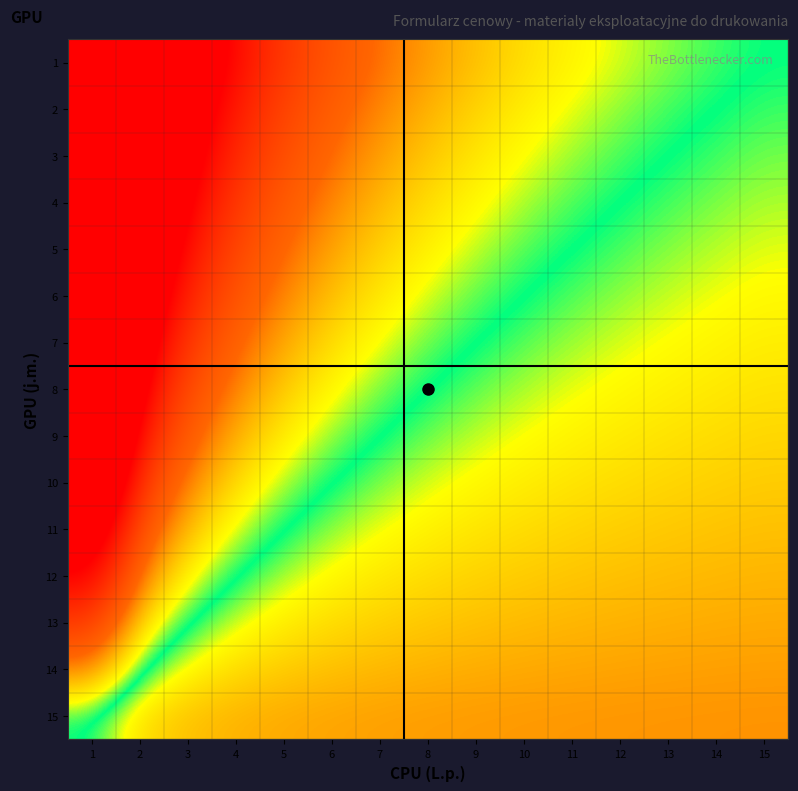

Reading left to right, extract all data points from this chart.

1: 1=14.0	2=6.5	3=4.0	4=2.7	5=2.0	6=1.5	7=1.1	8=0.9	9=0.7	10=0.5	11=0.4	12=0.2	13=0.2	14=0.1	15=-0.0
2: 1=13.0	2=6.0	3=3.7	4=2.5	5=1.8	6=1.3	7=1.0	8=0.7	9=0.6	10=0.4	11=0.3	12=0.2	13=0.1	14=-0.0	15=-0.1
3: 1=12.0	2=5.5	3=3.3	4=2.2	5=1.6	6=1.2	7=0.9	8=0.6	9=0.4	10=0.3	11=0.2	12=0.1	13=-0.0	14=-0.1	15=-0.1
4: 1=11.0	2=5.0	3=3.0	4=2.0	5=1.4	6=1.0	7=0.7	8=0.5	9=0.3	10=0.2	11=0.1	12=-0.0	13=-0.1	14=-0.1	15=-0.2
5: 1=10.0	2=4.5	3=2.7	4=1.7	5=1.2	6=0.8	7=0.6	8=0.4	9=0.2	10=0.1	11=-0.0	12=-0.1	13=-0.2	14=-0.2	15=-0.3
6: 1=9.0	2=4.0	3=2.3	4=1.5	5=1.0	6=0.7	7=0.4	8=0.2	9=0.1	10=-0.0	11=-0.1	12=-0.2	13=-0.2	14=-0.3	15=-0.3
7: 1=8.0	2=3.5	3=2.0	4=1.2	5=0.8	6=0.5	7=0.3	8=0.1	9=-0.0	10=-0.1	11=-0.2	12=-0.3	13=-0.3	14=-0.4	15=-0.4
8: 1=7.0	2=3.0	3=1.7	4=1.0	5=0.6	6=0.3	7=0.1	8=-0.0	9=-0.1	10=-0.2	11=-0.3	12=-0.3	13=-0.4	14=-0.4	15=-0.5
9: 1=6.0	2=2.5	3=1.3	4=0.7	5=0.4	6=0.2	7=-0.0	8=-0.1	9=-0.2	10=-0.3	11=-0.4	12=-0.4	13=-0.5	14=-0.5	15=-0.5
10: 1=5.0	2=2.0	3=1.0	4=0.5	5=0.2	6=-0.0	7=-0.1	8=-0.3	9=-0.3	10=-0.4	11=-0.5	12=-0.5	13=-0.5	14=-0.6	15=-0.6
11: 1=4.0	2=1.5	3=0.7	4=0.2	5=-0.0	6=-0.2	7=-0.3	8=-0.4	9=-0.4	10=-0.5	11=-0.5	12=-0.6	13=-0.6	14=-0.6	15=-0.7
12: 1=3.0	2=1.0	3=0.3	4=-0.0	5=-0.2	6=-0.3	7=-0.4	8=-0.5	9=-0.6	10=-0.6	11=-0.6	12=-0.7	13=-0.7	14=-0.7	15=-0.7
13: 1=2.0	2=0.5	3=-0.0	4=-0.3	5=-0.4	6=-0.5	7=-0.6	8=-0.6	9=-0.7	10=-0.7	11=-0.7	12=-0.8	13=-0.8	14=-0.8	15=-0.8
14: 1=1.0	2=-0.0	3=-0.3	4=-0.5	5=-0.6	6=-0.7	7=-0.7	8=-0.8	9=-0.8	10=-0.8	11=-0.8	12=-0.8	13=-0.8	14=-0.9	15=-0.9
15: 1=-0.0	2=-0.5	3=-0.7	4=-0.8	5=-0.8	6=-0.8	7=-0.9	8=-0.9	9=-0.9	10=-0.9	11=-0.9	12=-0.9	13=-0.9	14=-0.9	15=-0.9